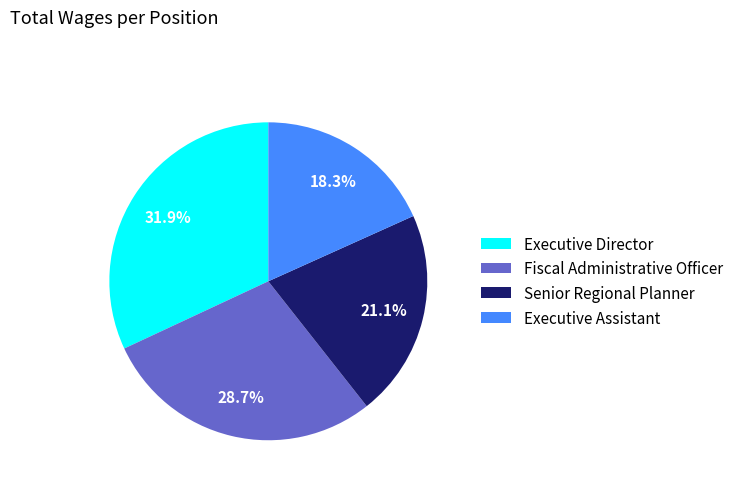

To the nearest percent, what is the difference between the largest and smallest slice percentages?

14%